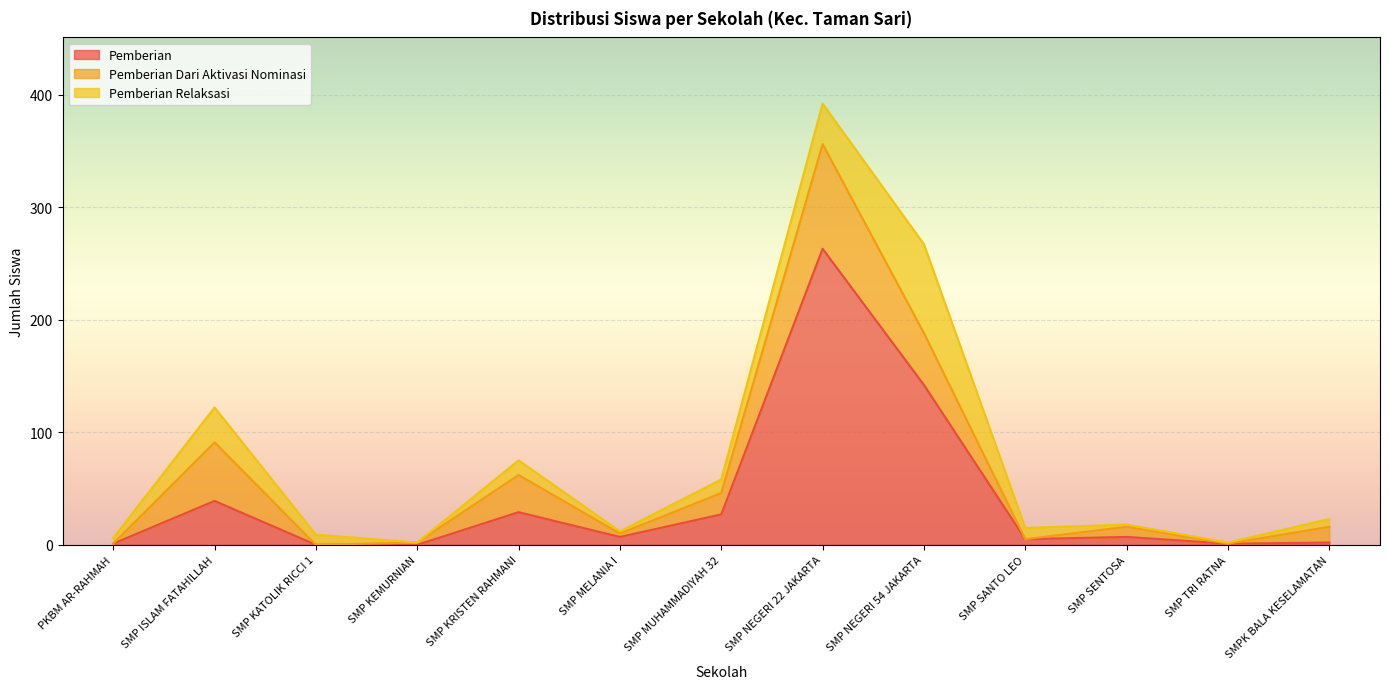

What is the label of the 1st point from the left?

PKBM AR-RAHMAH